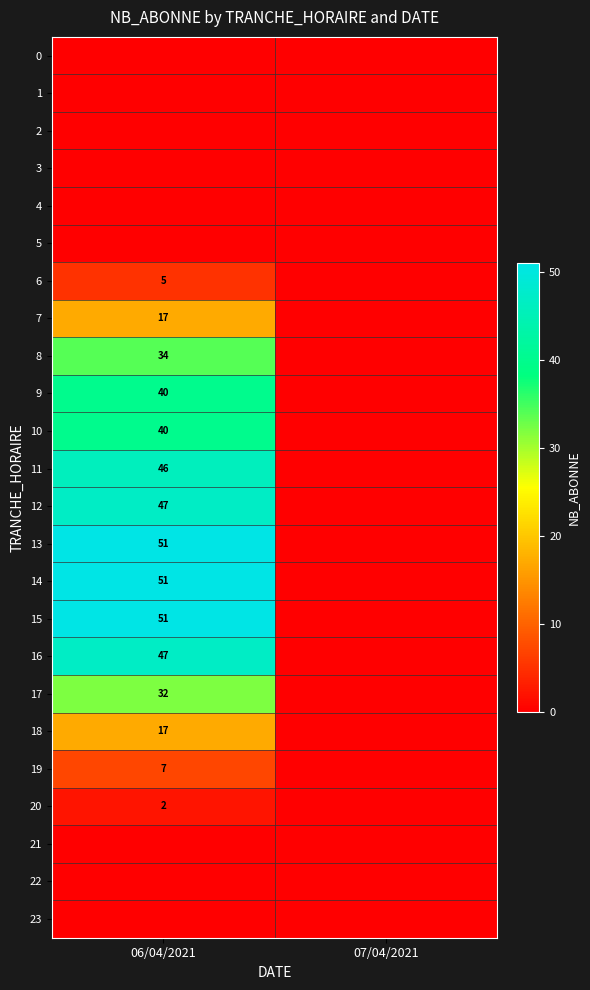

The value of 14 at 06/04/2021 is 51. True or false?

True